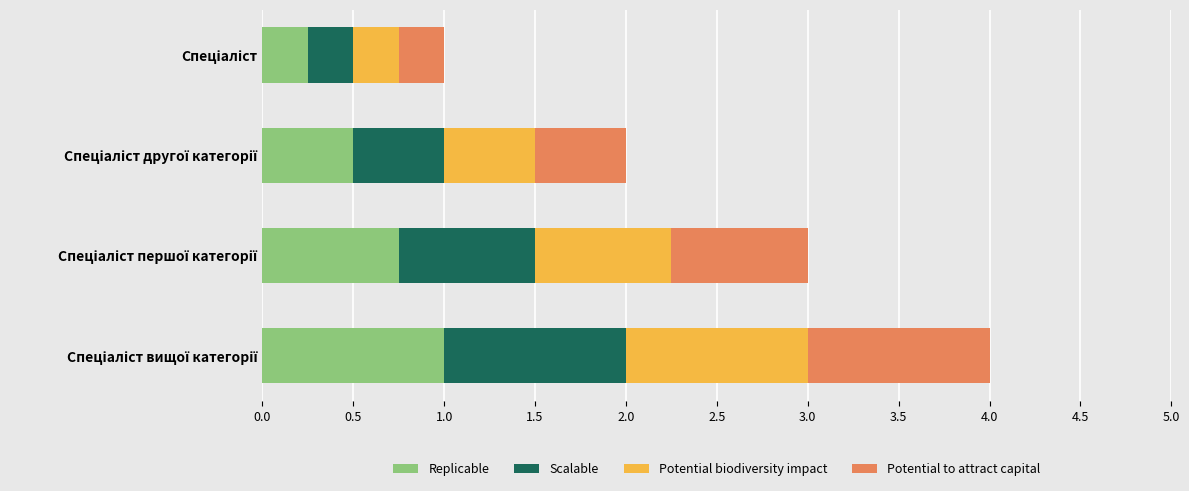

Count the number of data series in this chart.

4